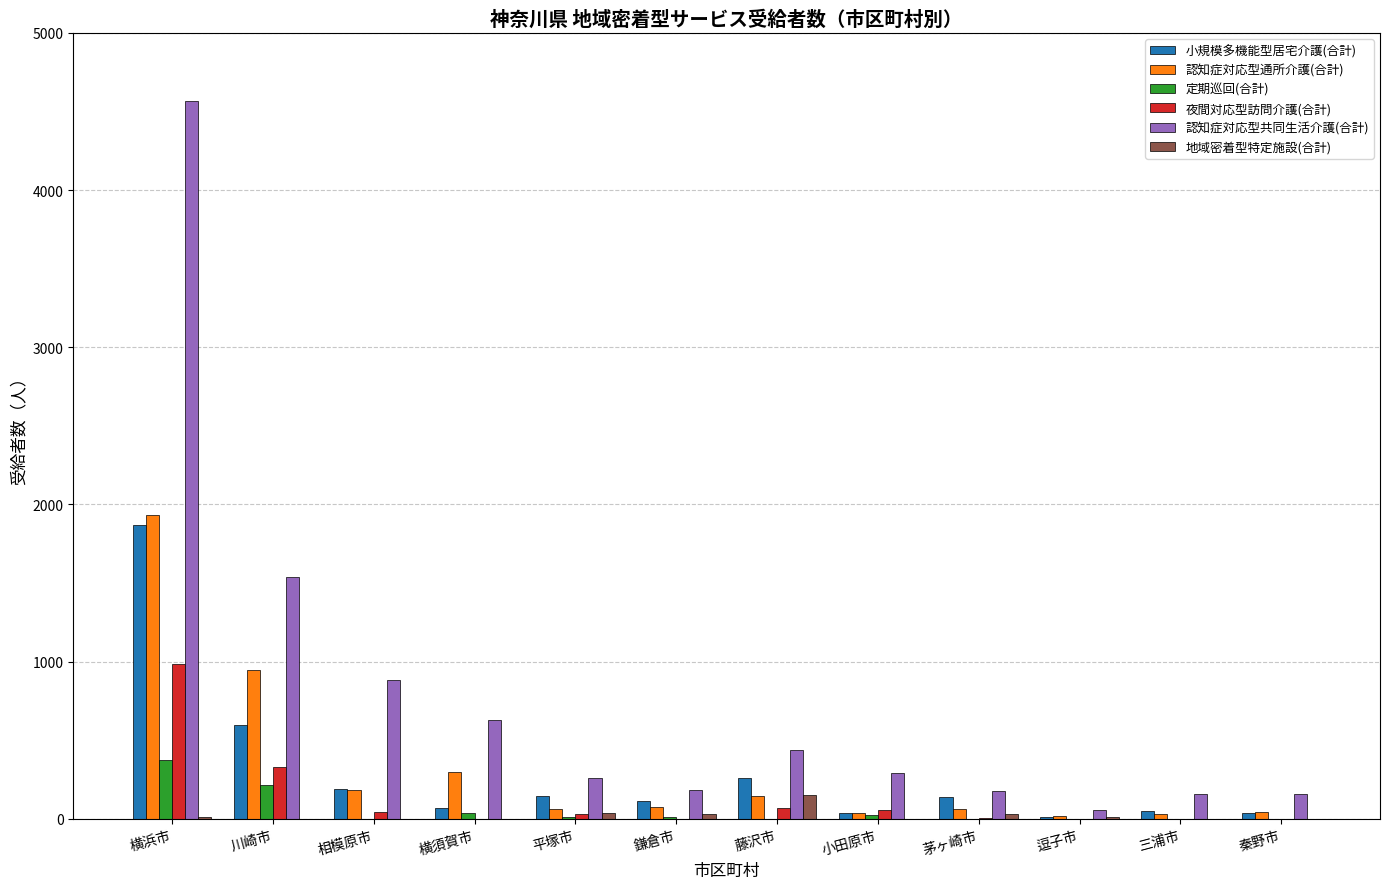

Which category has the highest value in the 地域密着型特定施設(合計) series?

藤沢市